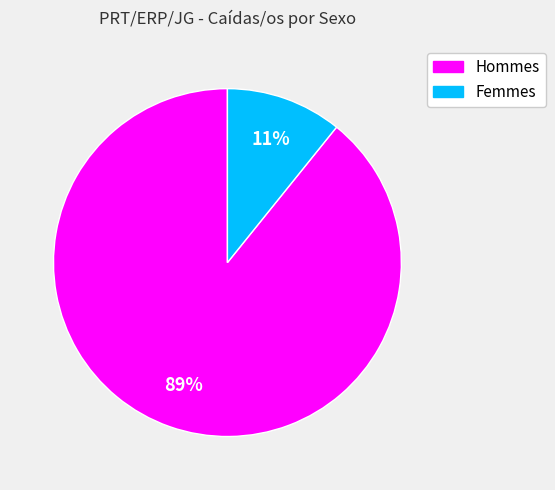

To the nearest percent, what is the difference between the largest and smallest slice percentages?

78%